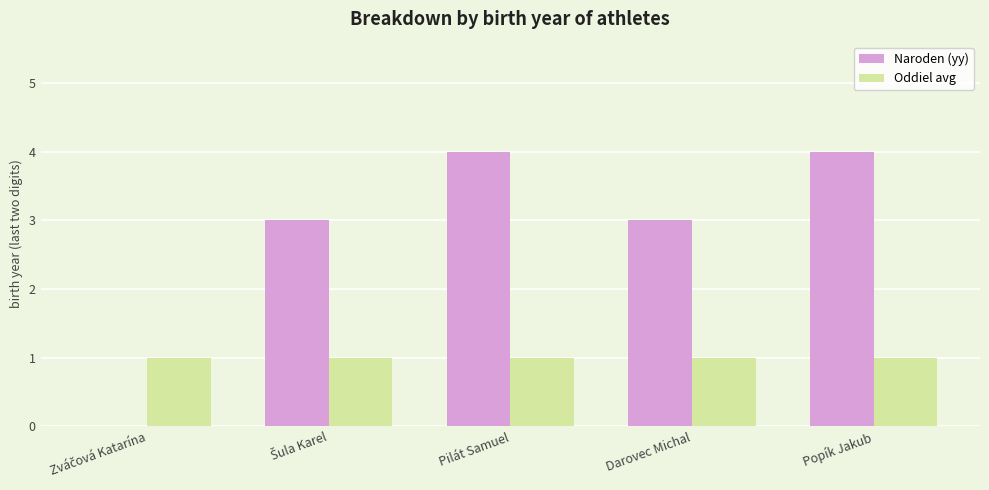

The value of Oddiel avg at Popík Jakub is 1. True or false?

True